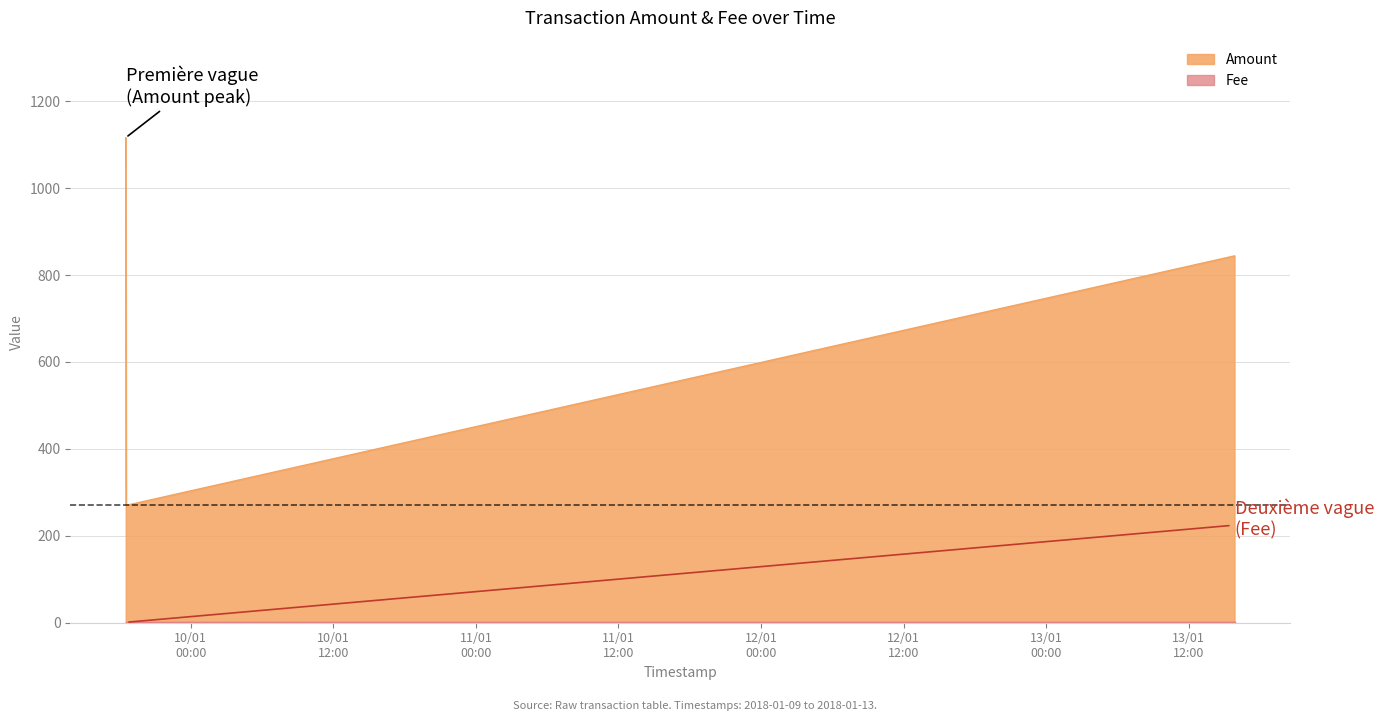

List the labels in order of value, smallest first.

2018-01-09 18:33:21, 2018-01-13 15:51:16, 2018-01-09 18:31:20